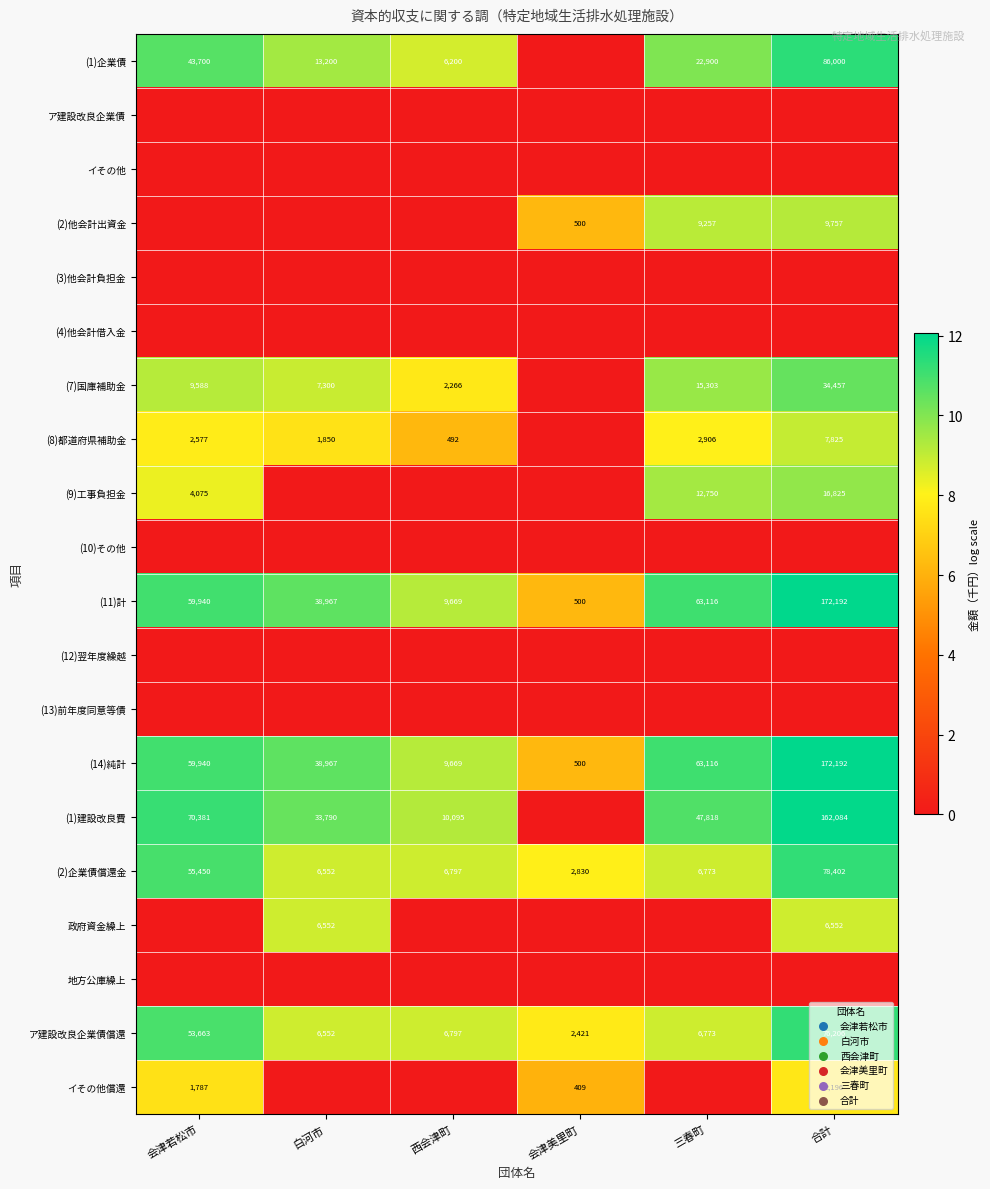

What is the lowest value of the (11)計 series?

500